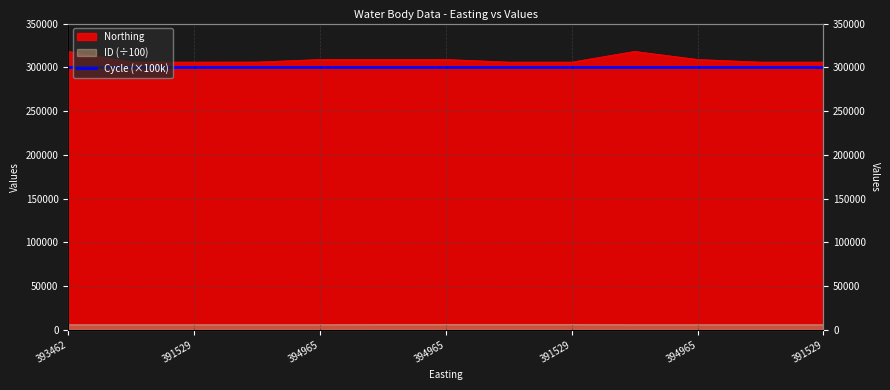

Between 394965 and 391529, which is larger?

394965